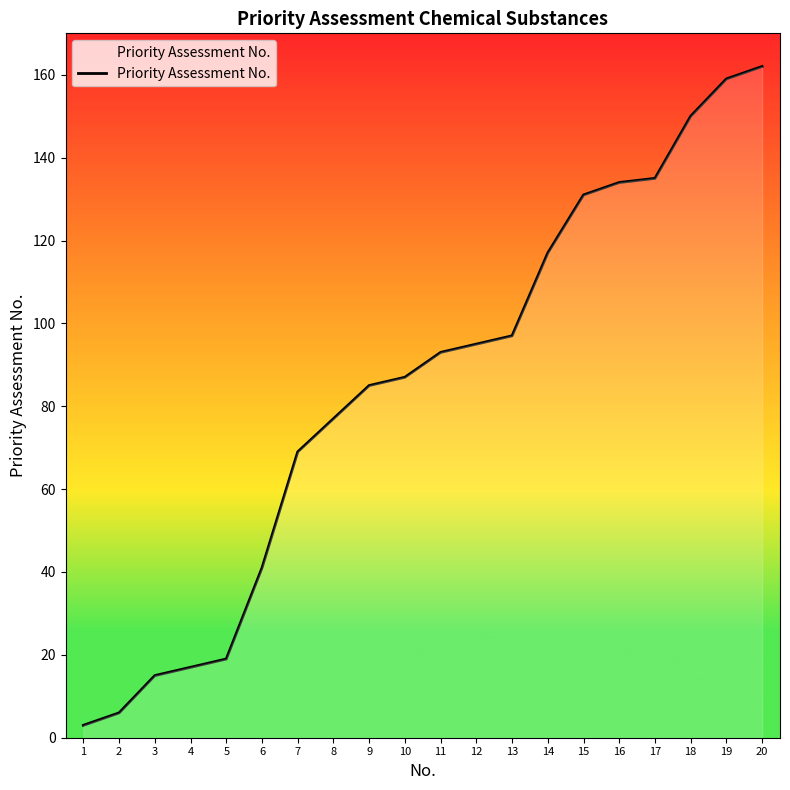

True or false: the data shows 15 at 3.

True